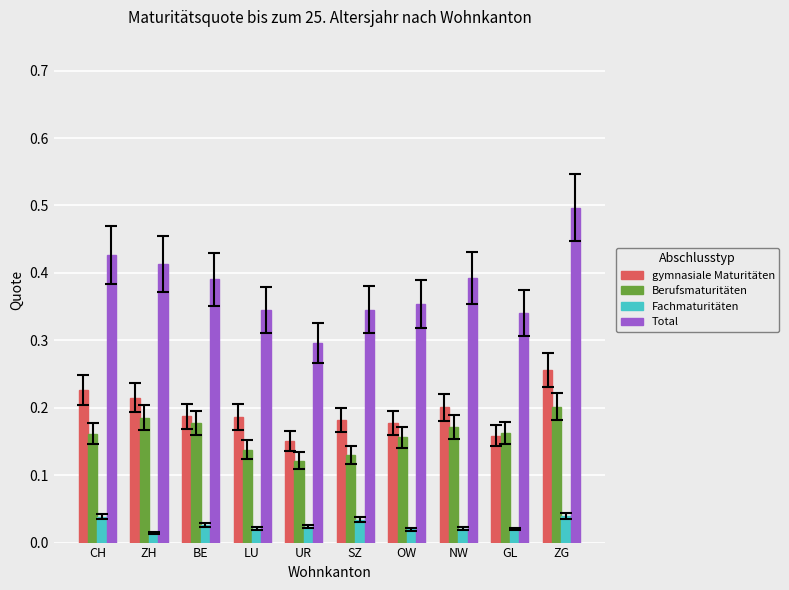

What is the label of the 6th bar from the right?

UR